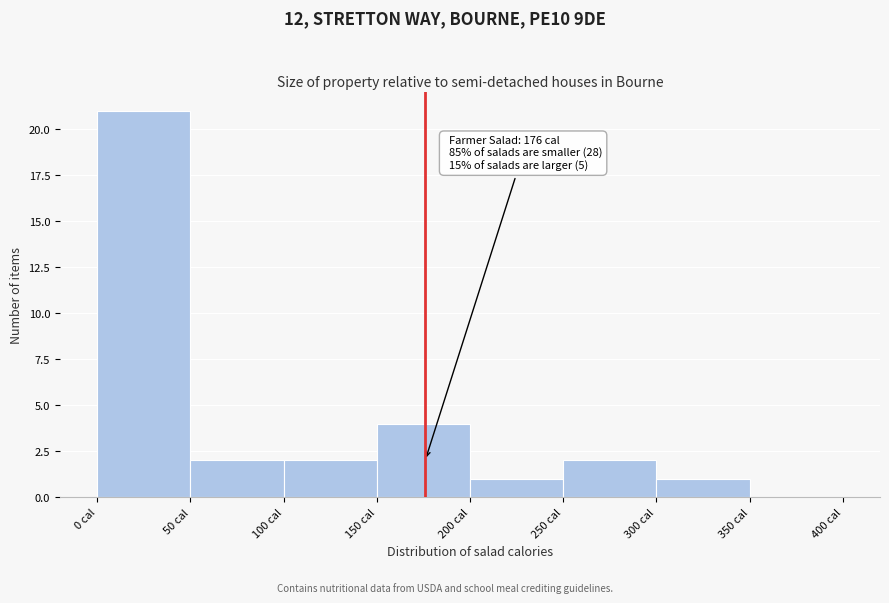

Which range on the x-axis has the tallest bar?

0 to 50